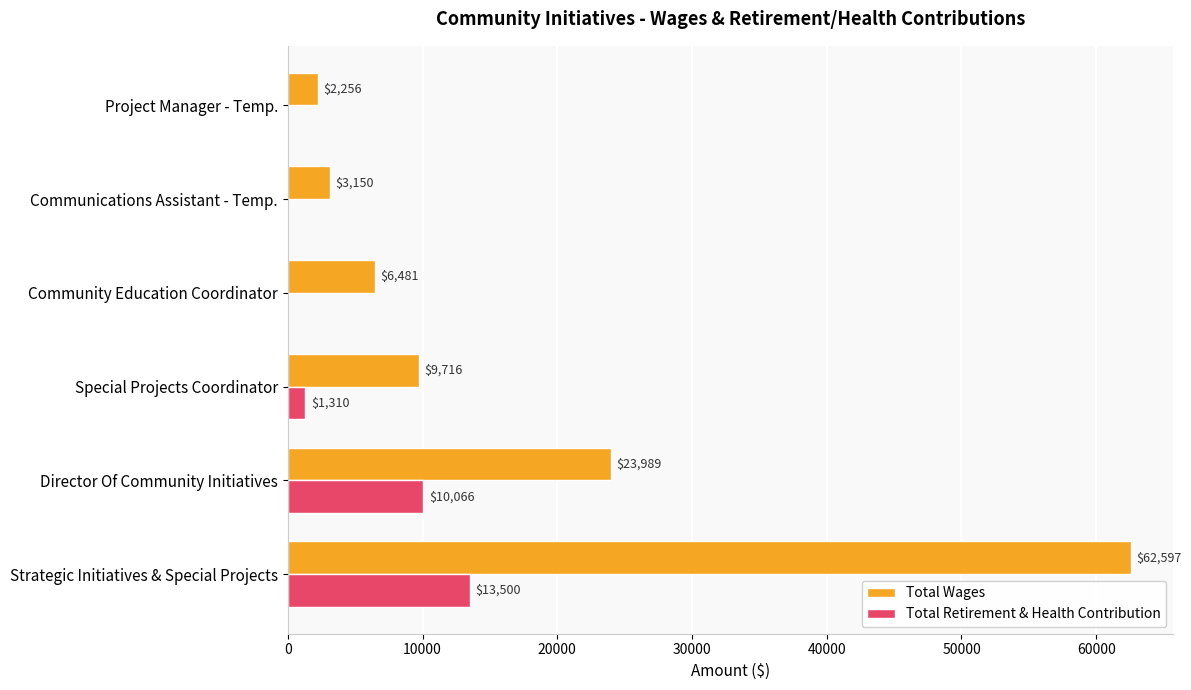

What is the approximate value of Total Wages at Project Manager - Temp., to the nearest 100?

2300